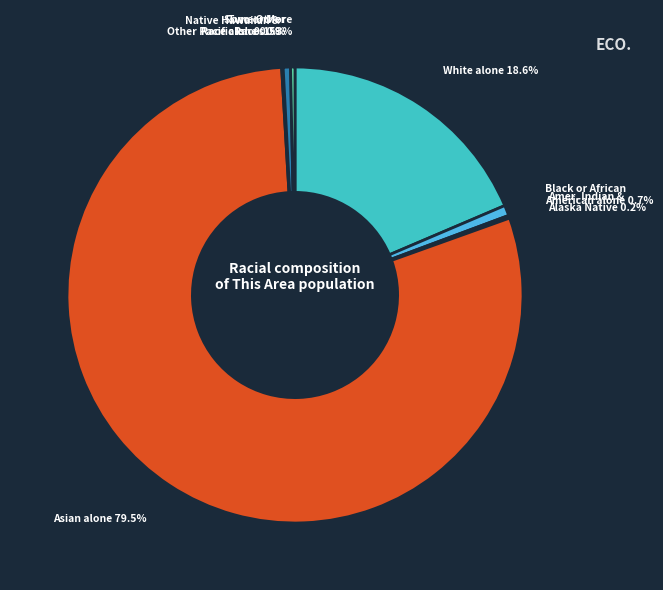

Which category accounts for the majority?

Asian alone